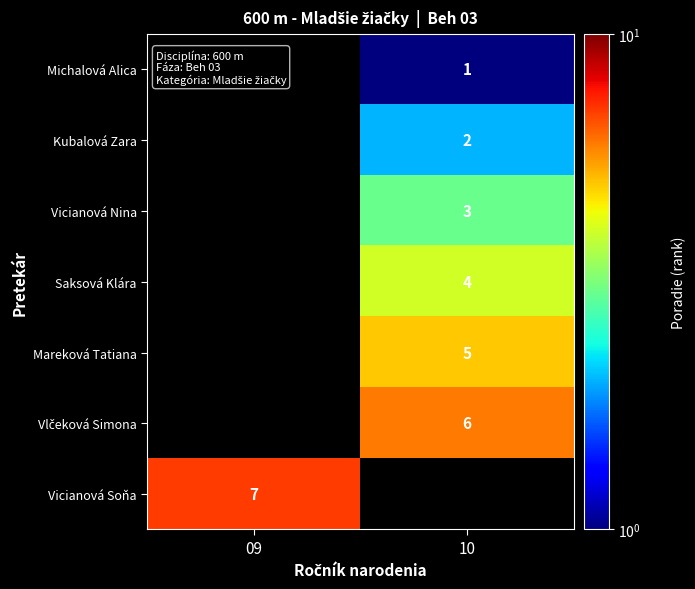

The Kubalová Zara series shows 2 at 10. True or false?

True